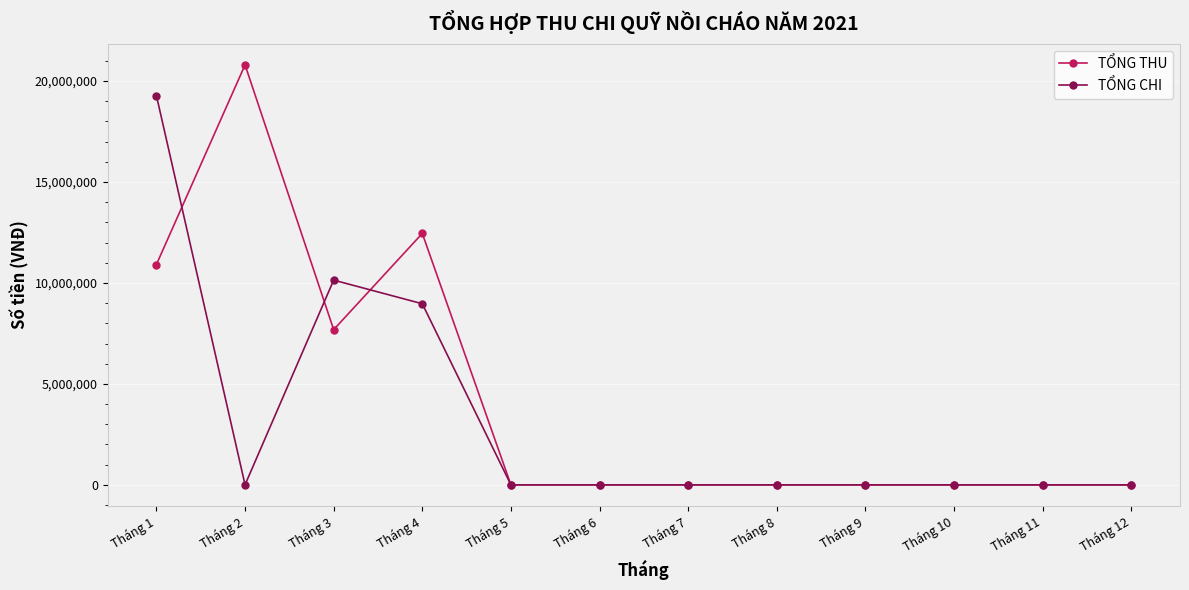

List the series in order of their overall mean, highest first.

TỔNG THU, TỔNG CHI